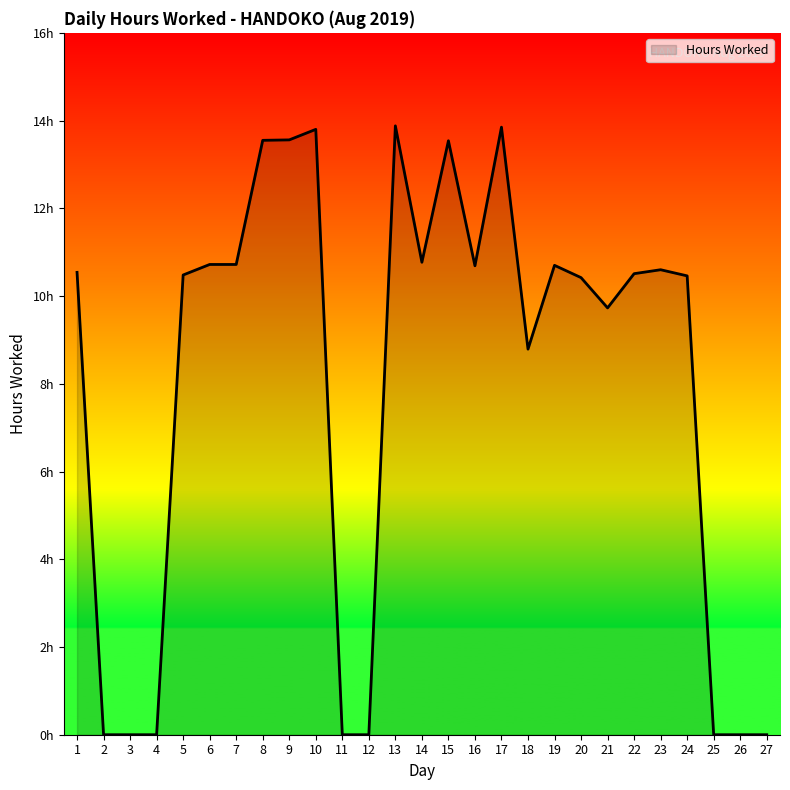

What is the value of the 14th point from the left?

10.8